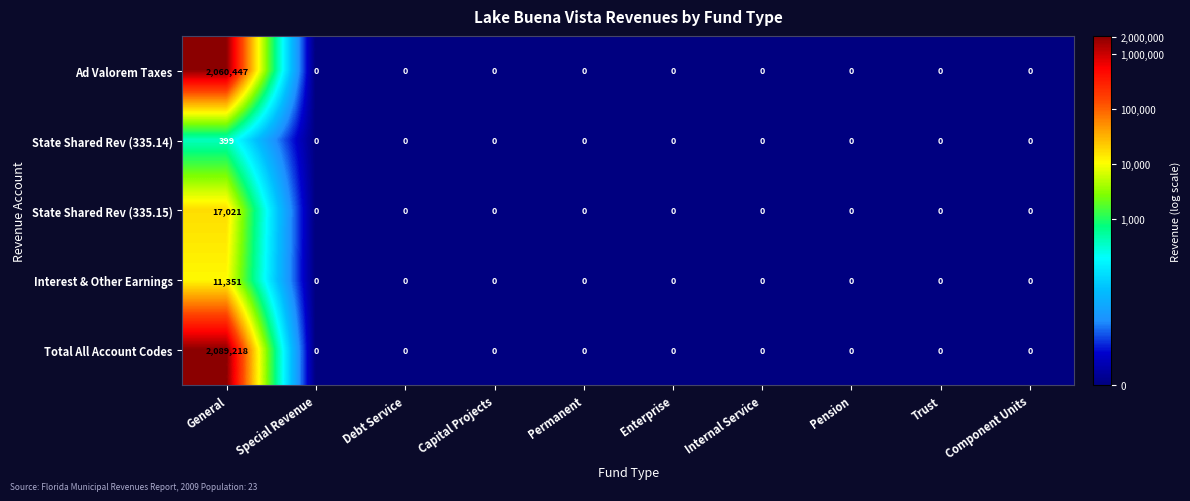

How many data points does each series have?

10